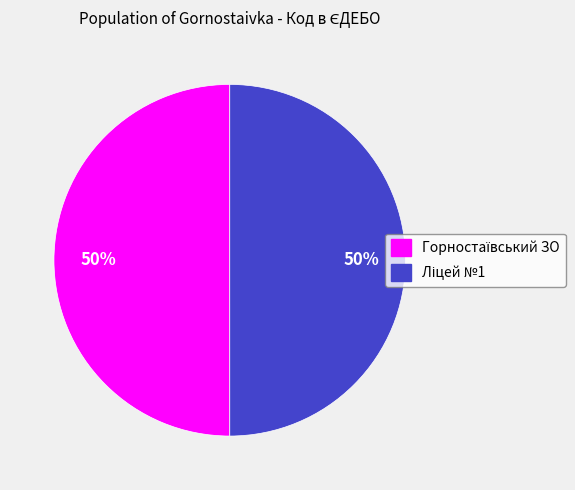

To the nearest percent, what is the average slice percentage?

50%